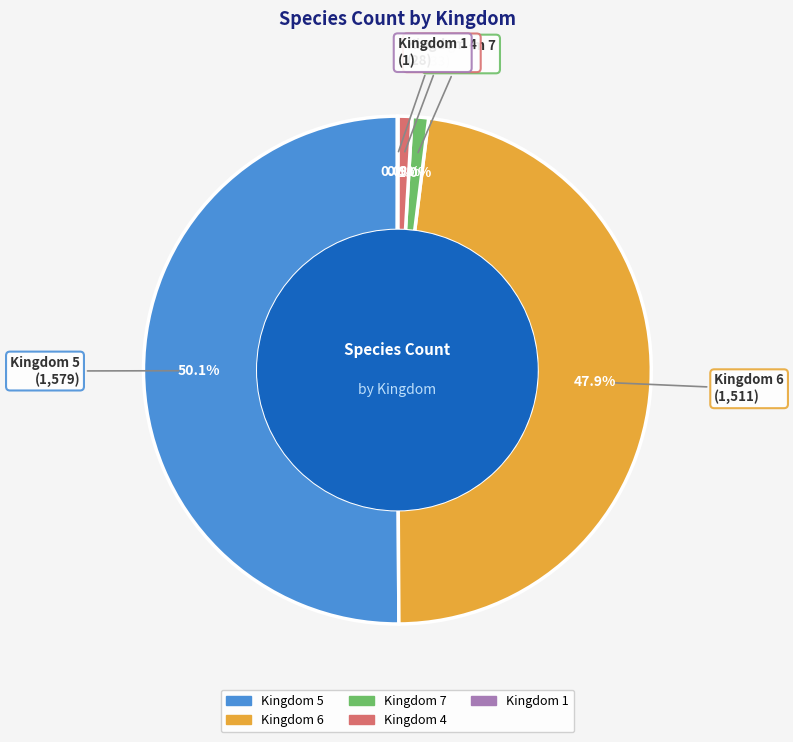

How much of the chart is everything except Kingdom 7?

99.0%